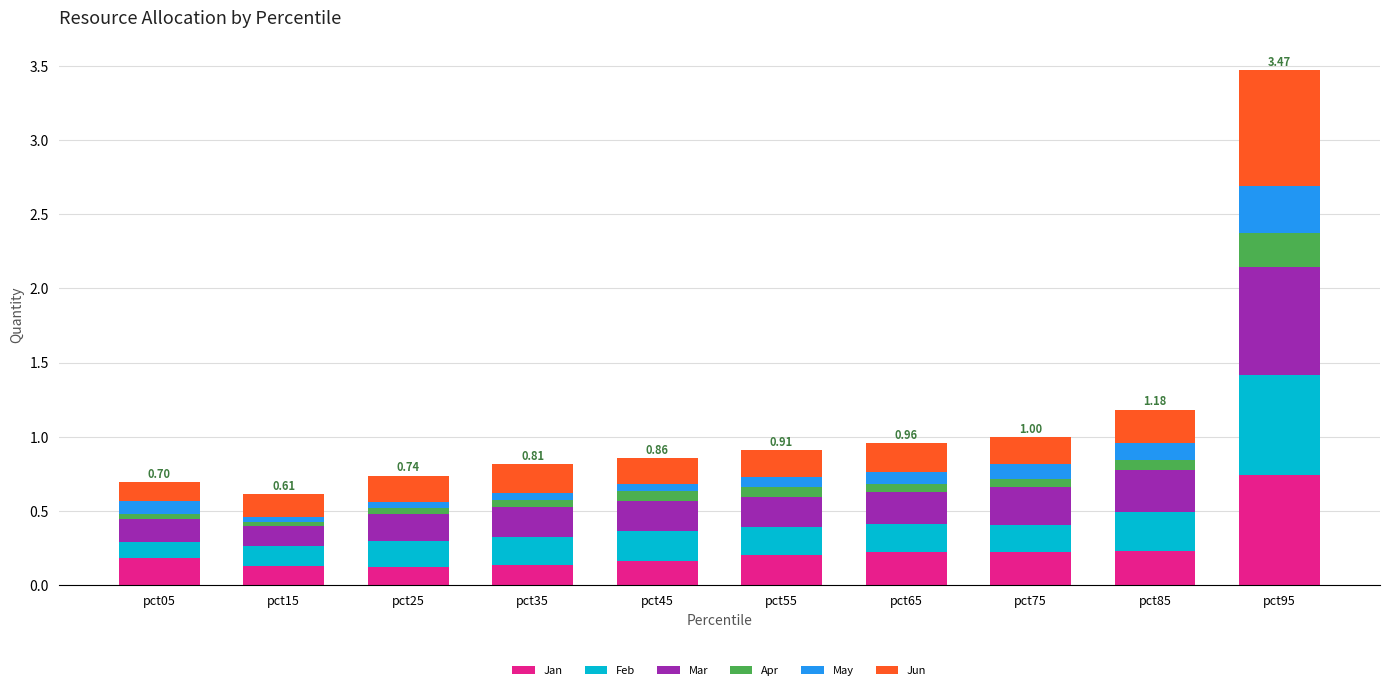

At which category is the sum across all series the highest?

pct95